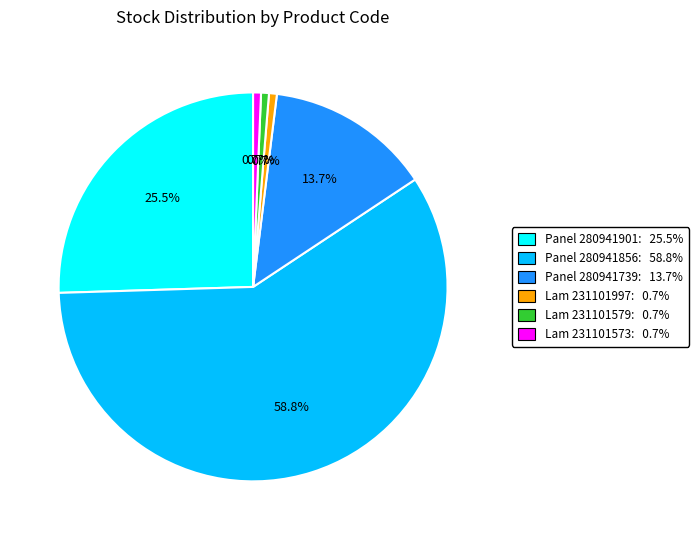

To the nearest percent, what is the average slice percentage?

17%